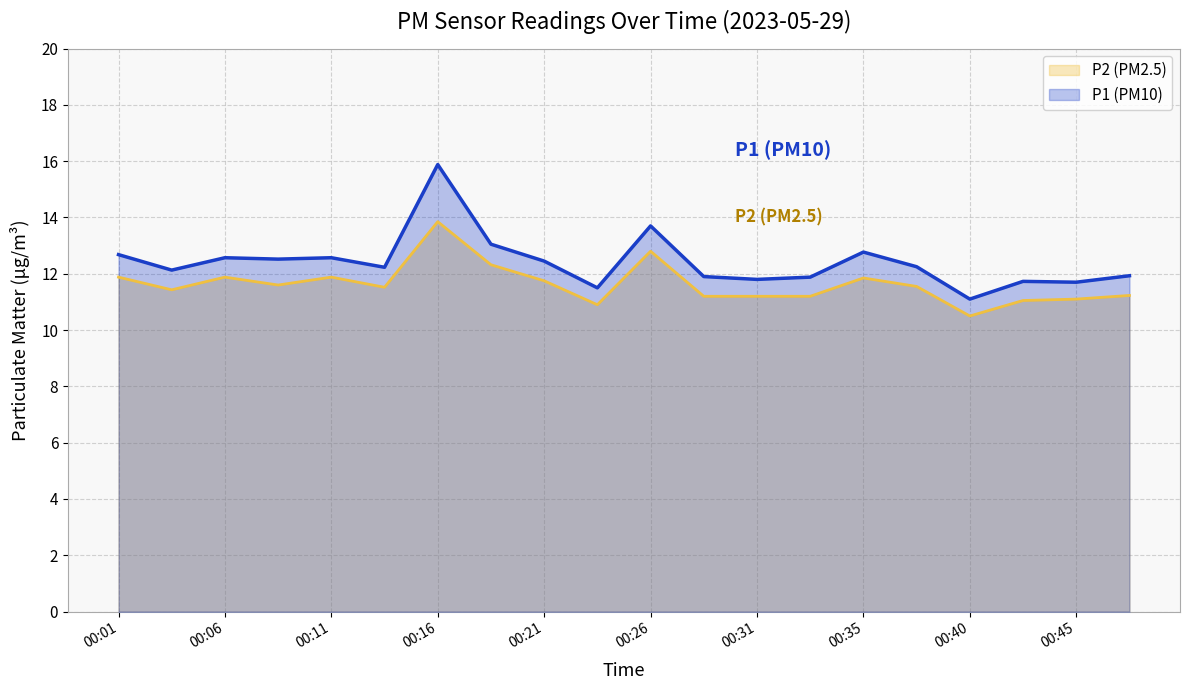

True or false: P1 and P2 cross at least once.

False